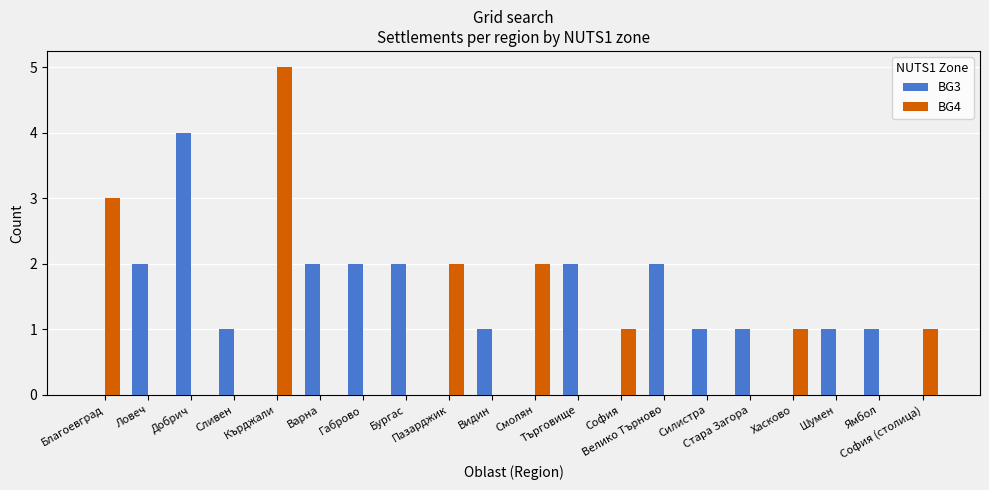

What are all the series names shown in the legend?

BG3, BG4